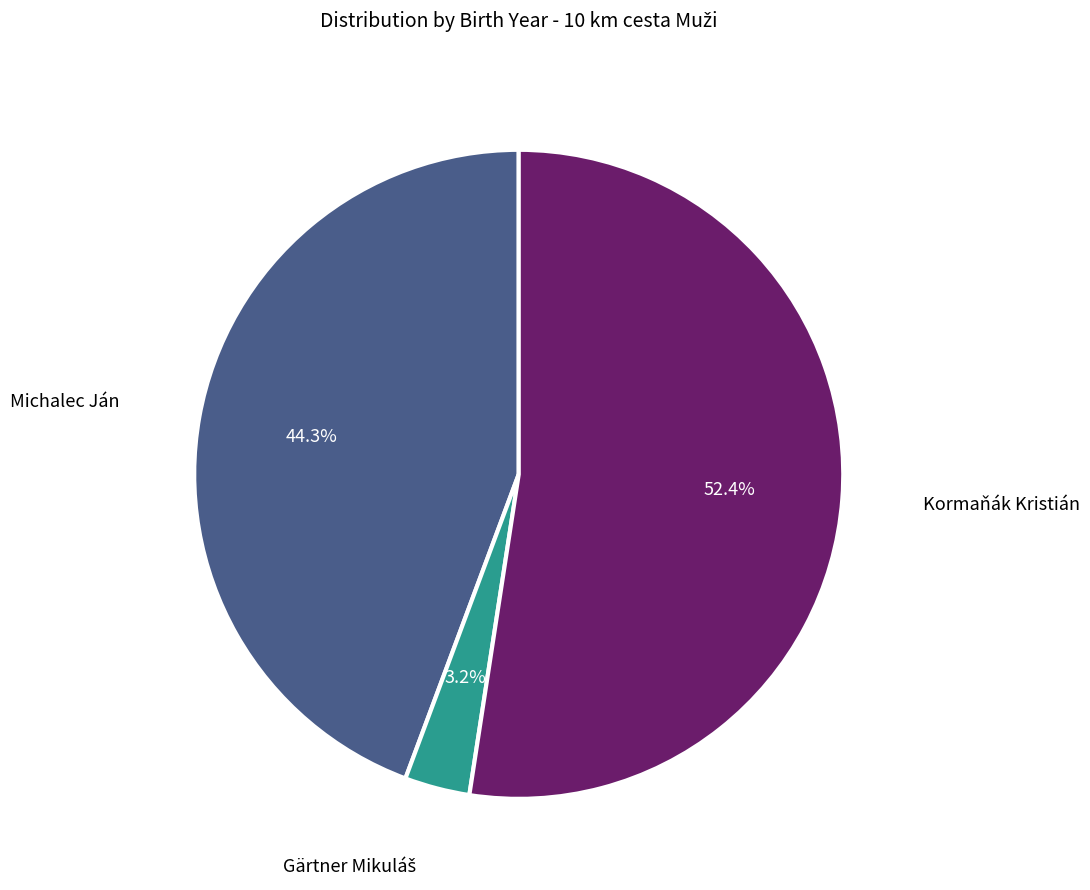

Is there any slice that represents more than half of the pie?

Yes